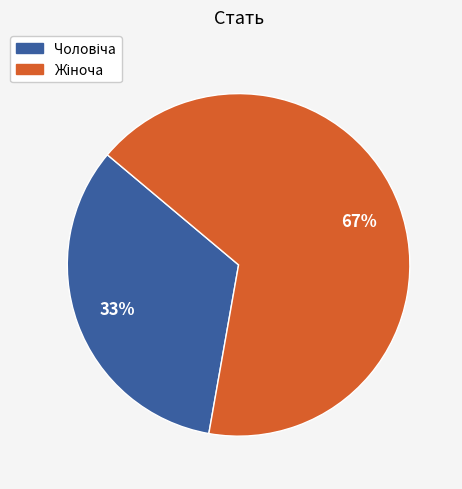

Does any single category account for the majority?

Yes